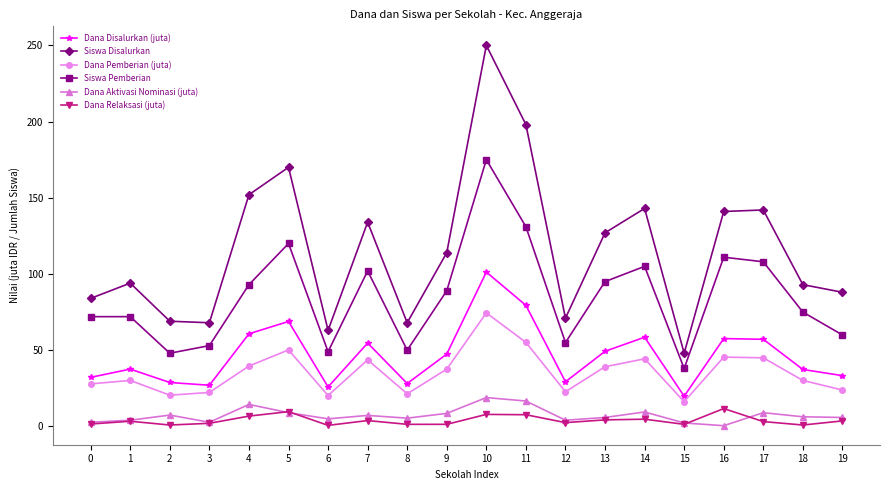

True or false: Dana Aktivasi Nominasi (juta) has more than 1 interior local peaks.

True